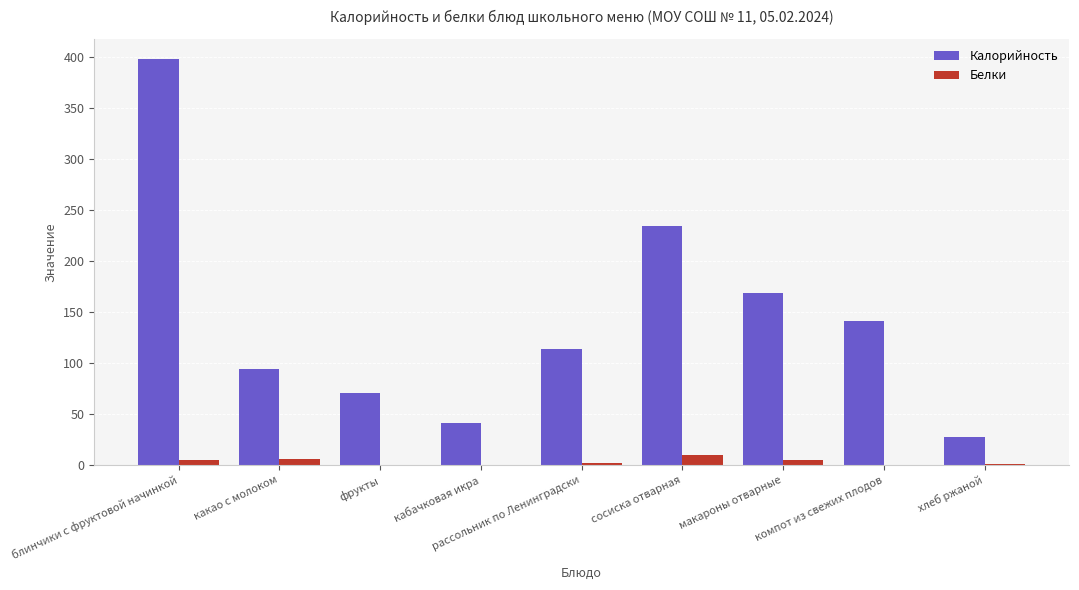

How many values in the Калорийность series exceed 113?

5